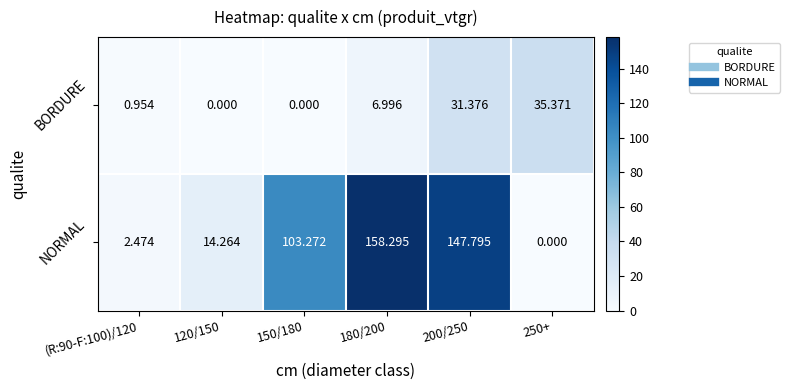

Which series has the largest range (max minus min)?

NORMAL